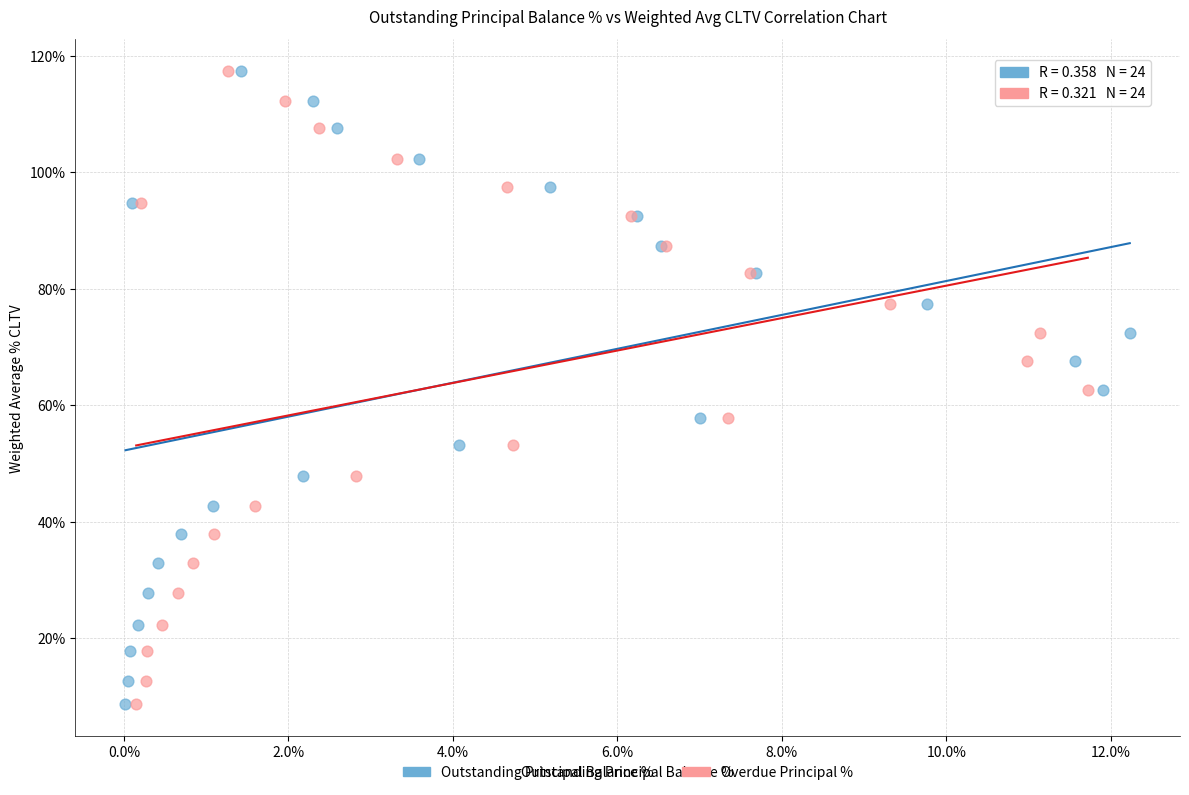

What are all the series names shown in the legend?

Outstanding Principal Balance %, Overdue Principal %